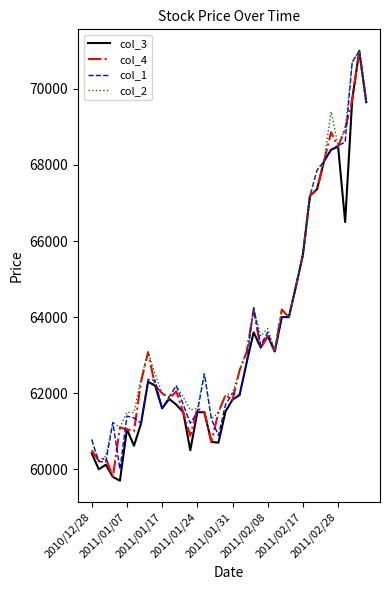

What is the minimum value shown in the chart?

59700